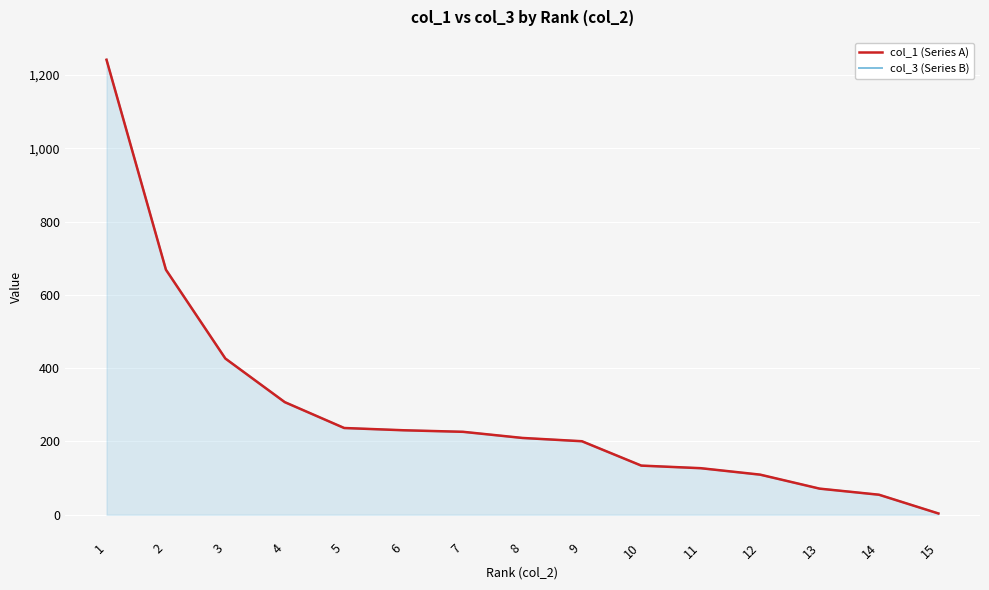

At which label does col_3 (Series B) first exceed 209?

1